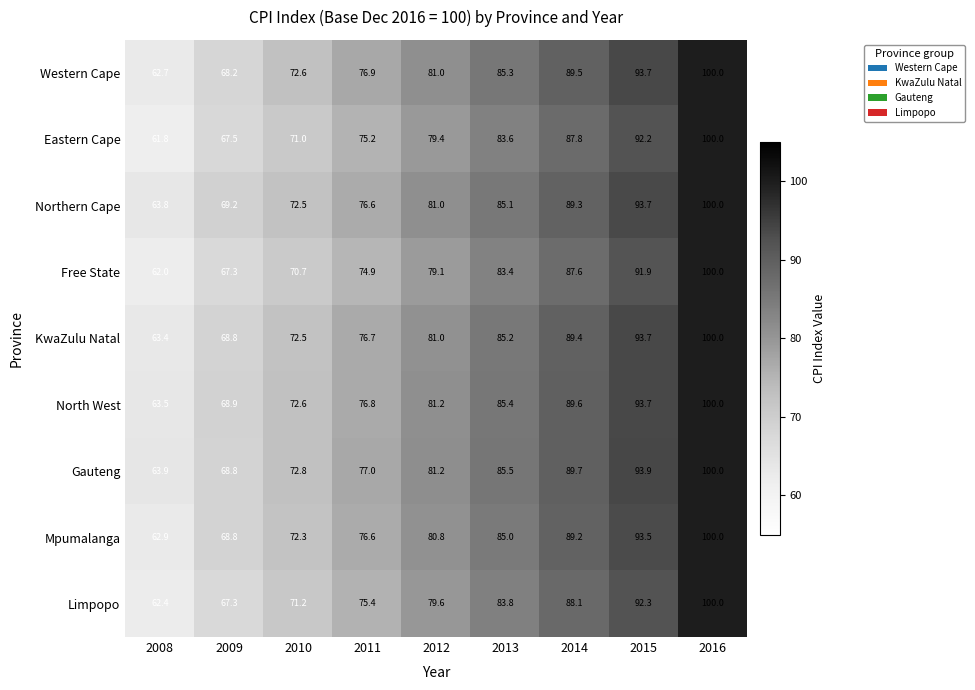

What is the total value across all series at 2014?

800.2